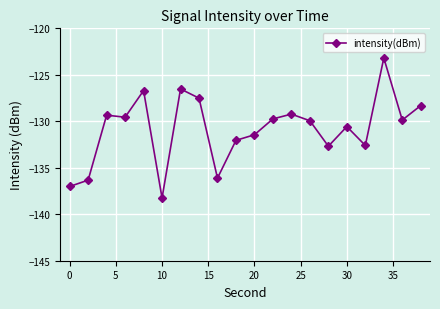

Is this an area chart (filled region under the line)?

No